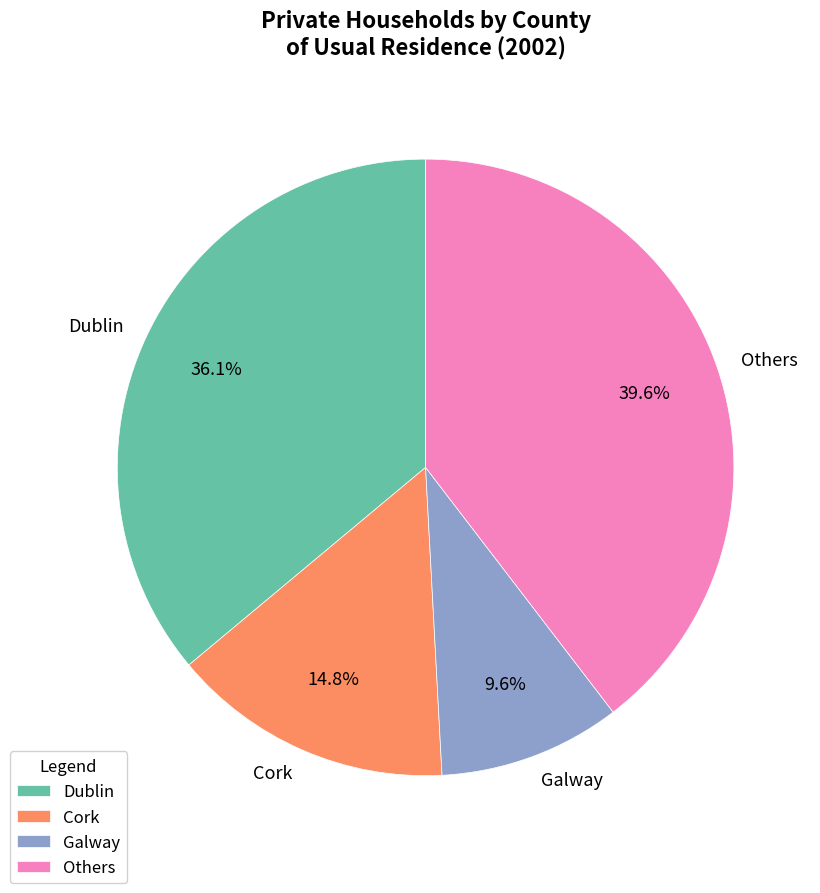

Do Galway and Cork together represent more than half of the pie?

No